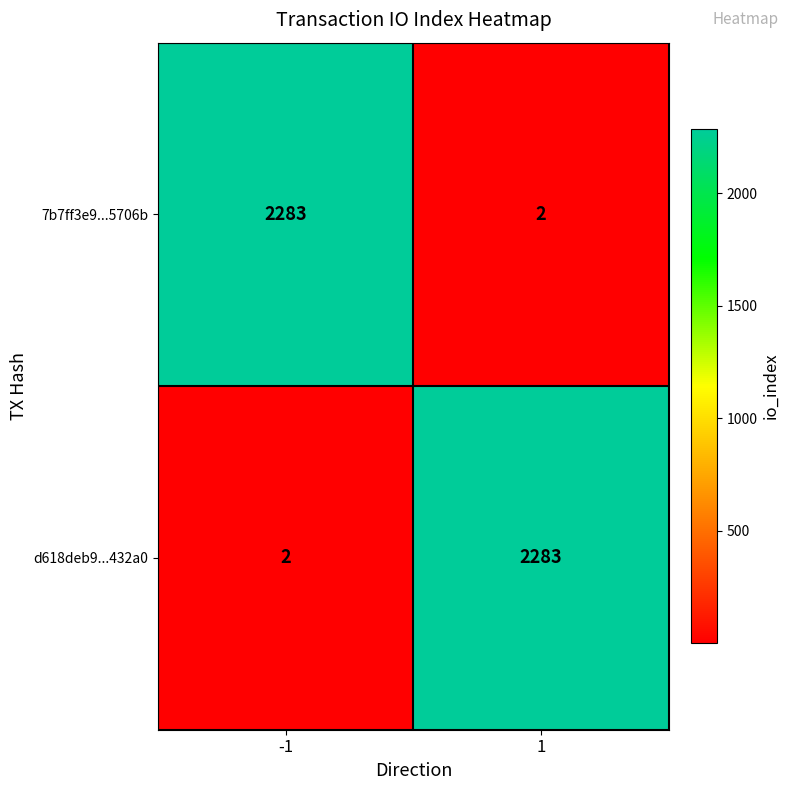

The d618deb9...432a0 series shows 4 at -1. True or false?

False